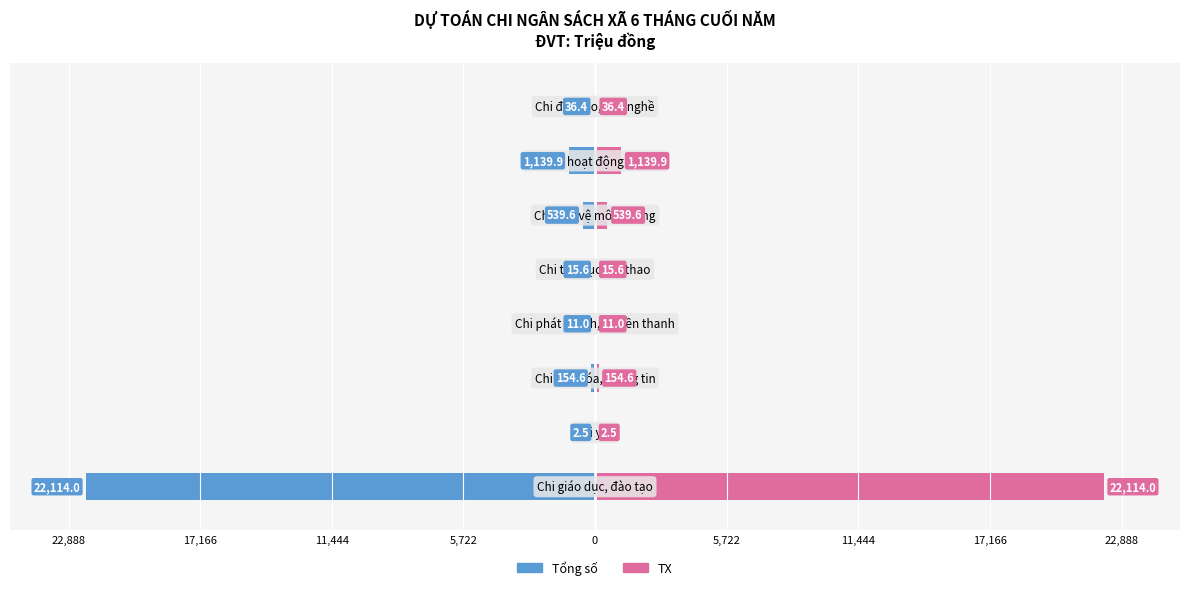

What are all the series names shown in the legend?

Tổng số, TX